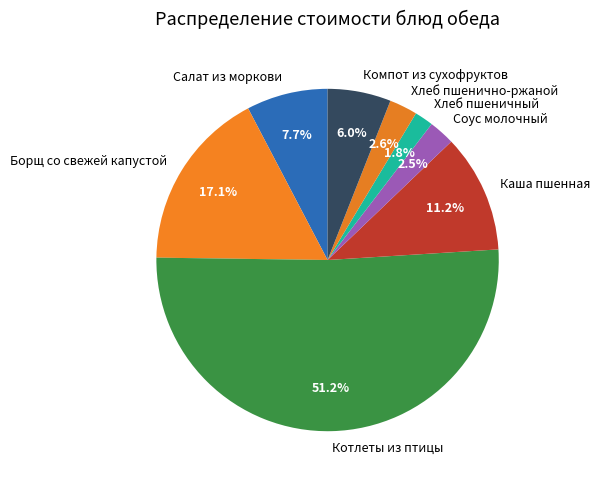

The Хлеб пшенично-ржаной slice represents 3% of the pie. True or false?

True